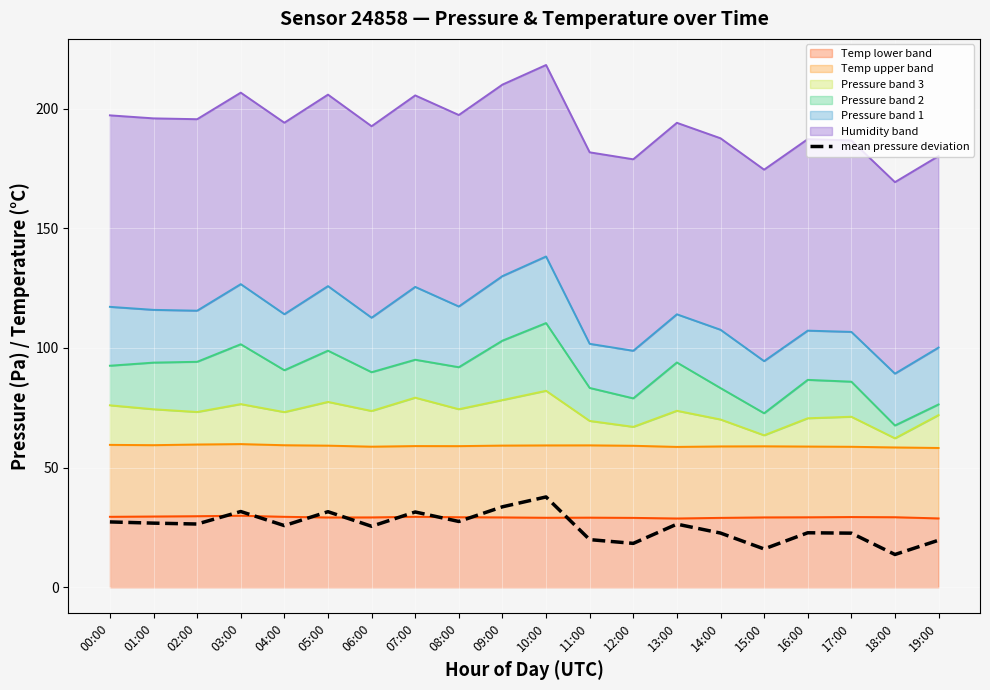

What is the average value?

25.4